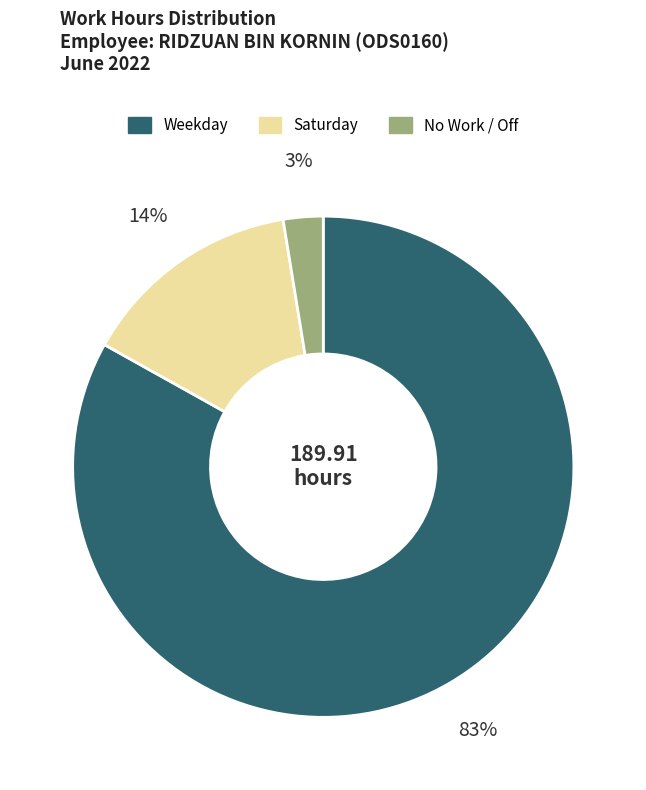

How many slices are in this pie chart?

3